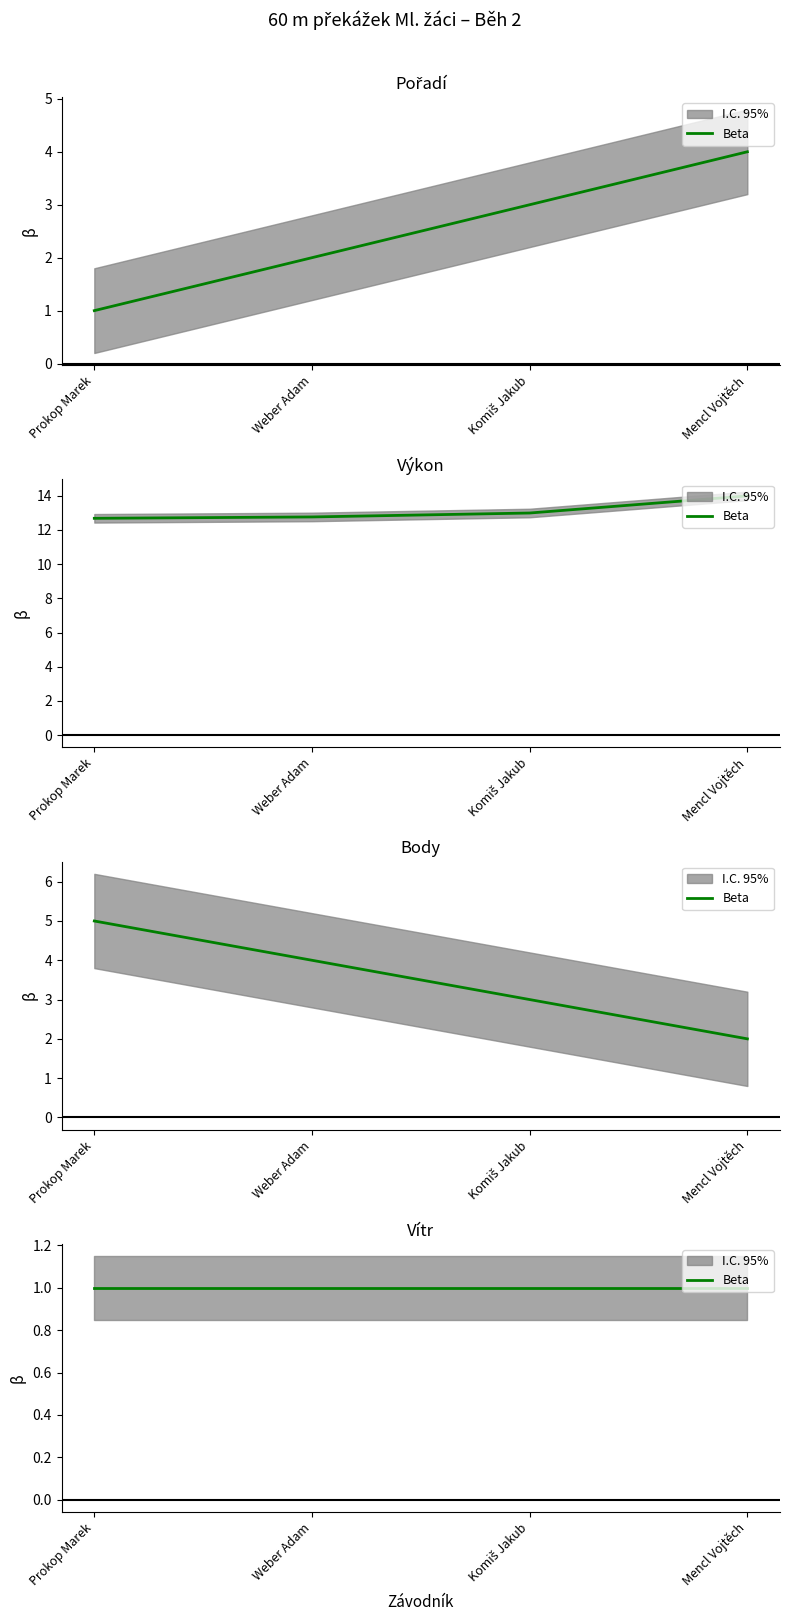

True or false: Body and Výkon cross at least once.

False